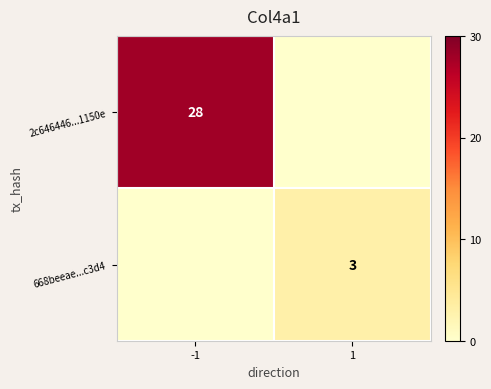

True or false: 668beeae...c3d4 has a value of 5 at 1.

False